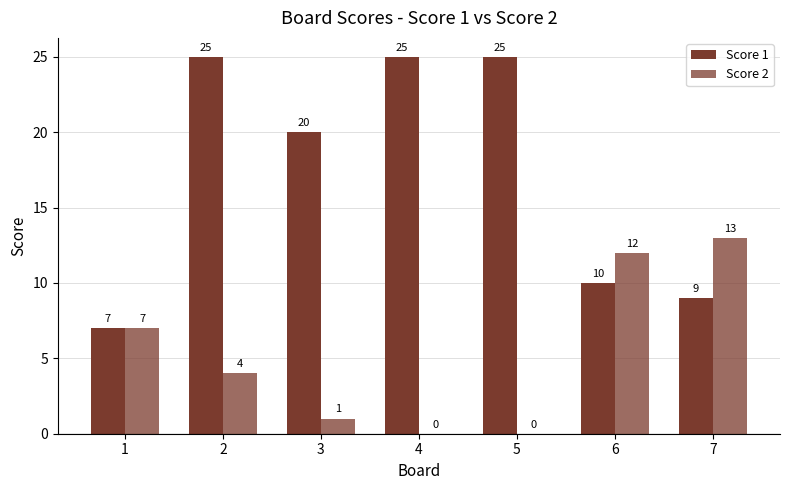

Count the number of data series in this chart.

2